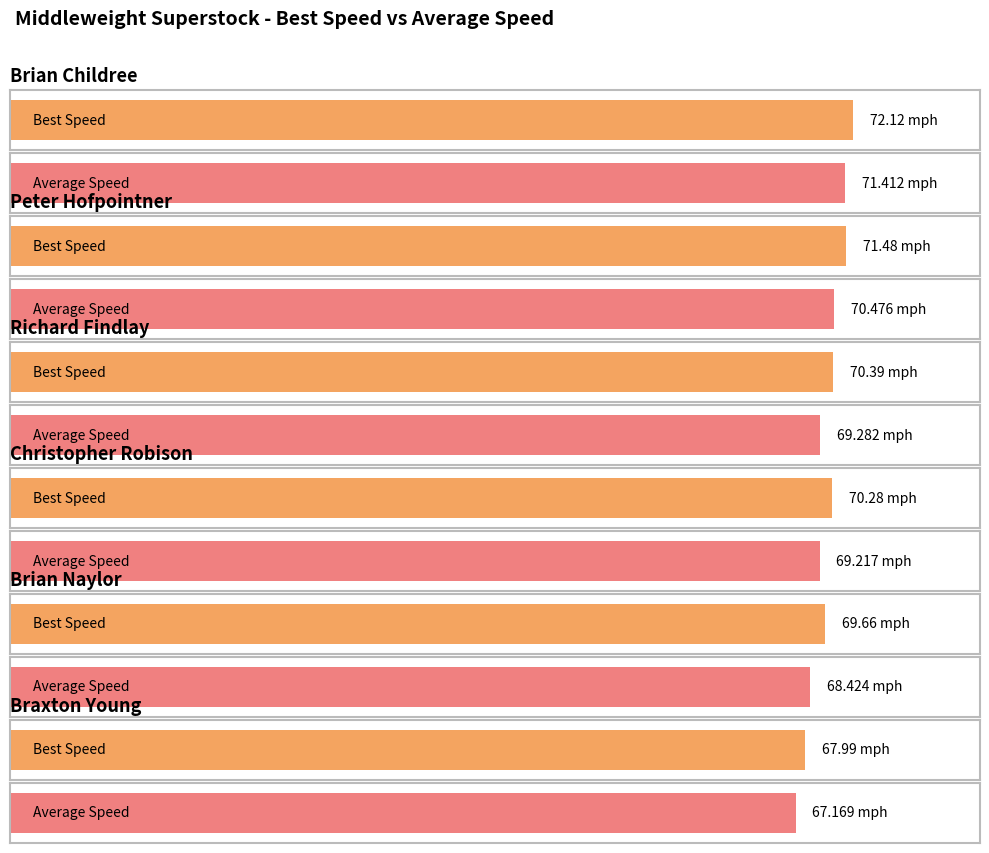

True or false: Total Laps has a value of 3.9 at Peter Hofpointner.

False